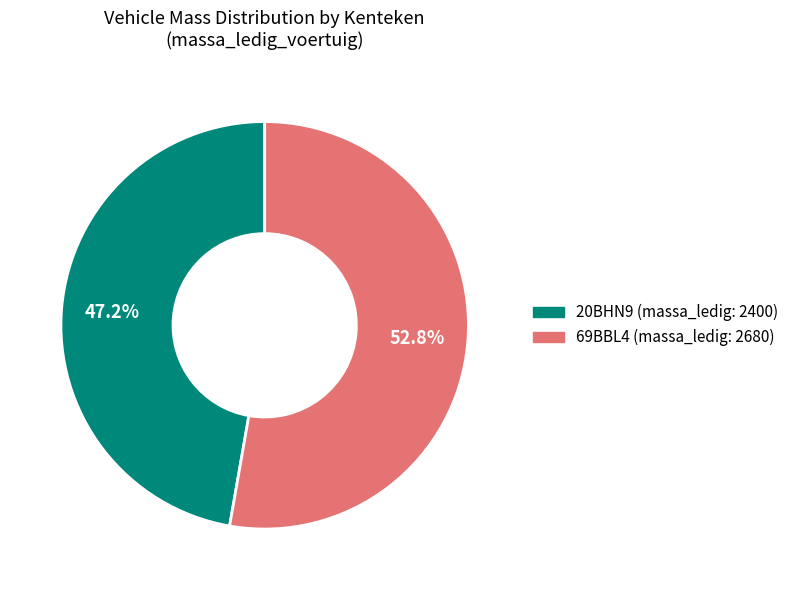

How many segments does this pie chart have?

2